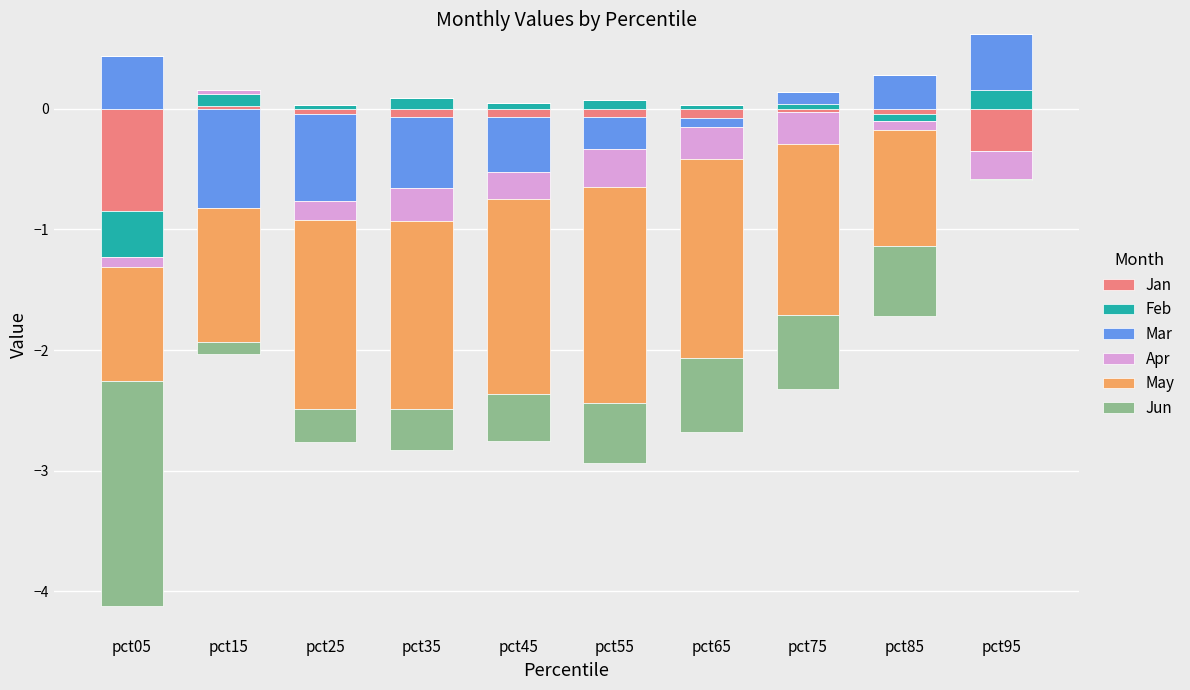

At which category is the sum across all series the highest?

pct95